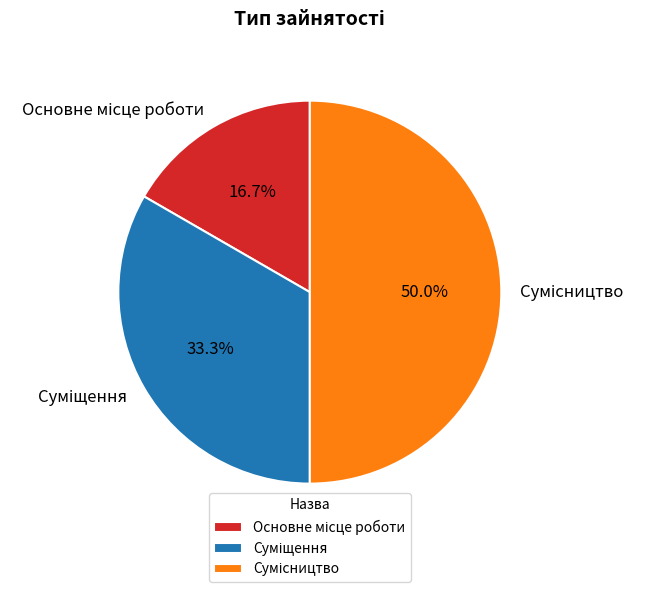

How many segments does this pie chart have?

3